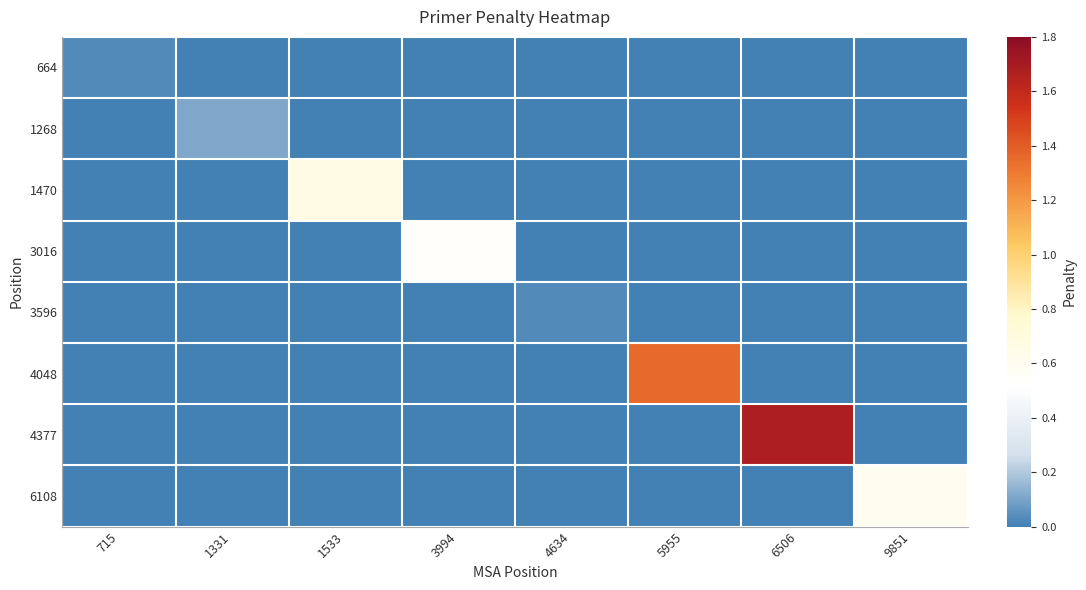

Which label corresponds to the largest value in the chart?

6506